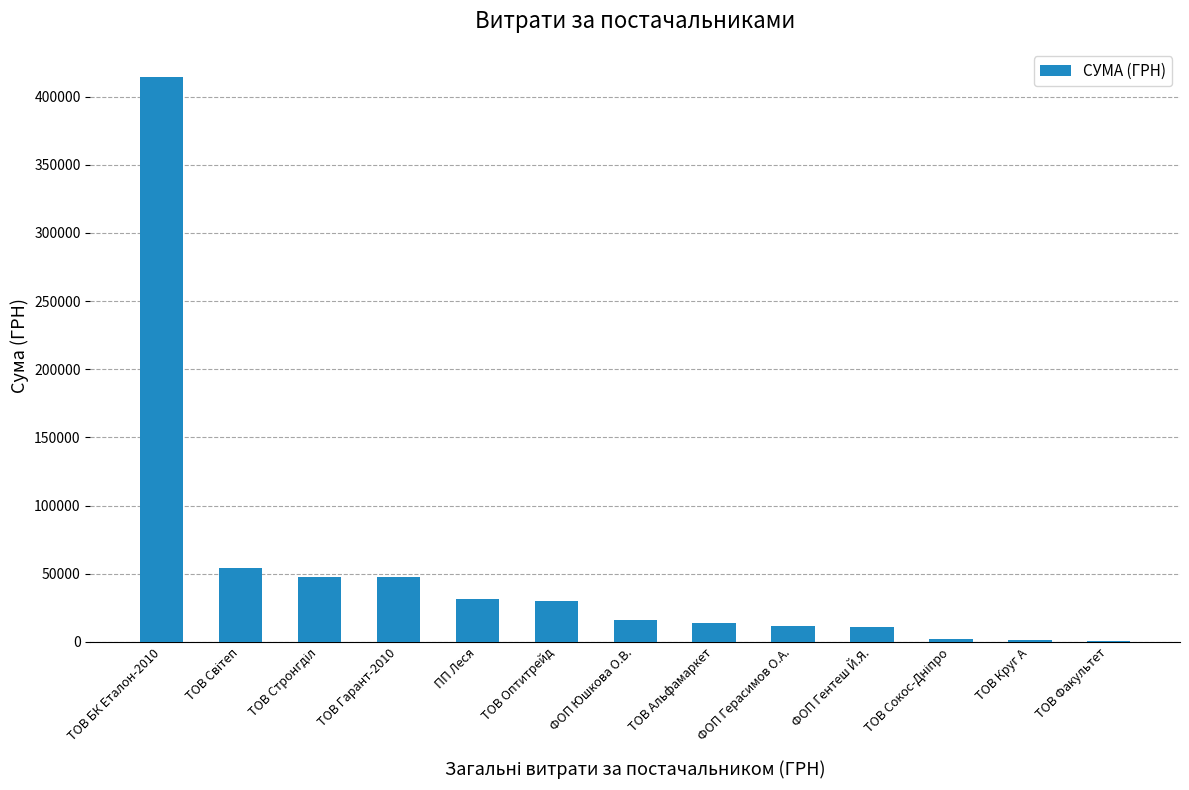

Between ТОВ Альфамаркет and ТОВ Оптитрейд, which is larger?

ТОВ Оптитрейд